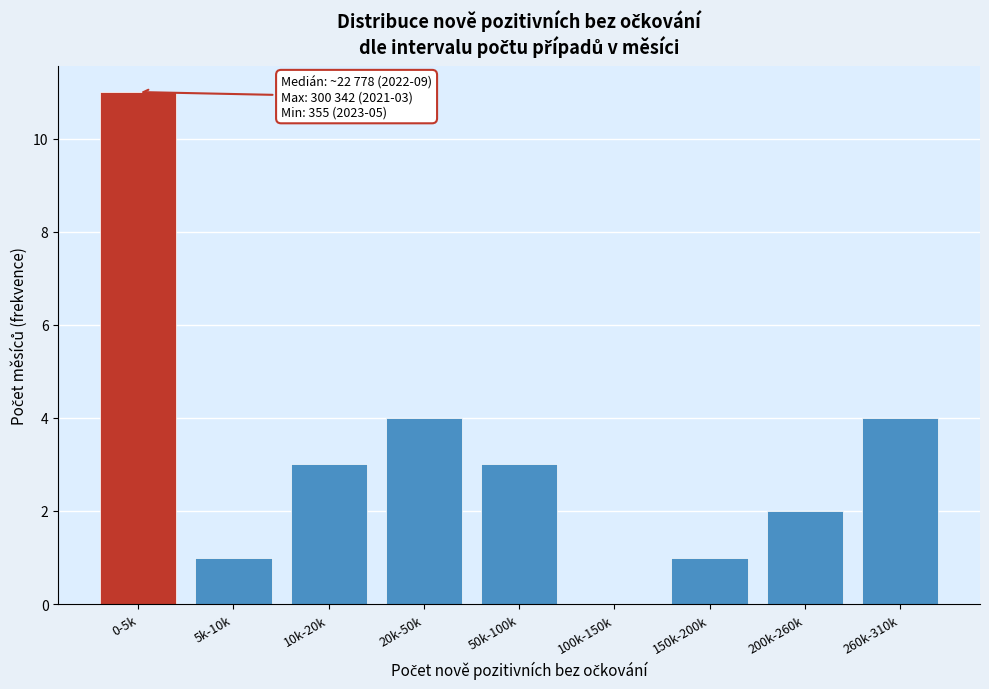

Reading right to left, what are all the values shown in this chart?

260k-310k=4	200k-260k=2	150k-200k=1	100k-150k=0	50k-100k=3	20k-50k=4	10k-20k=3	5k-10k=1	0-5k=11